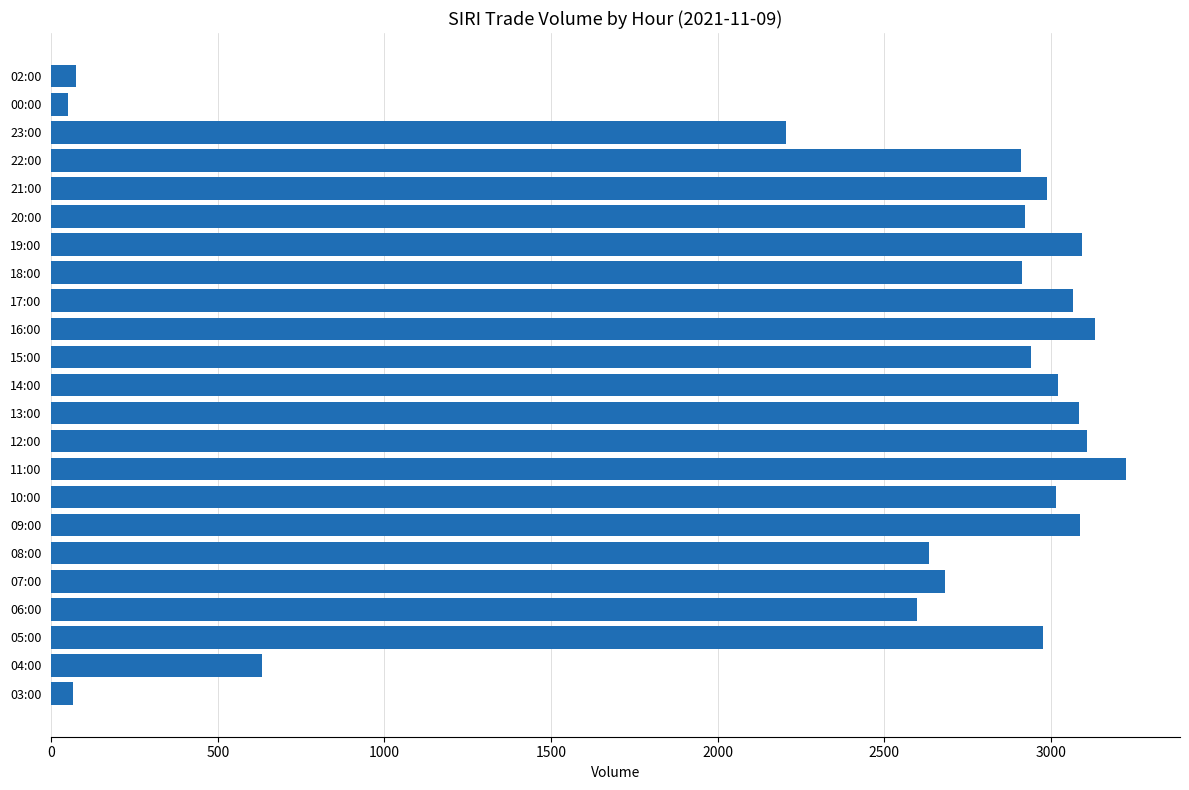

What is the difference between the maximum and minimum values?

3175